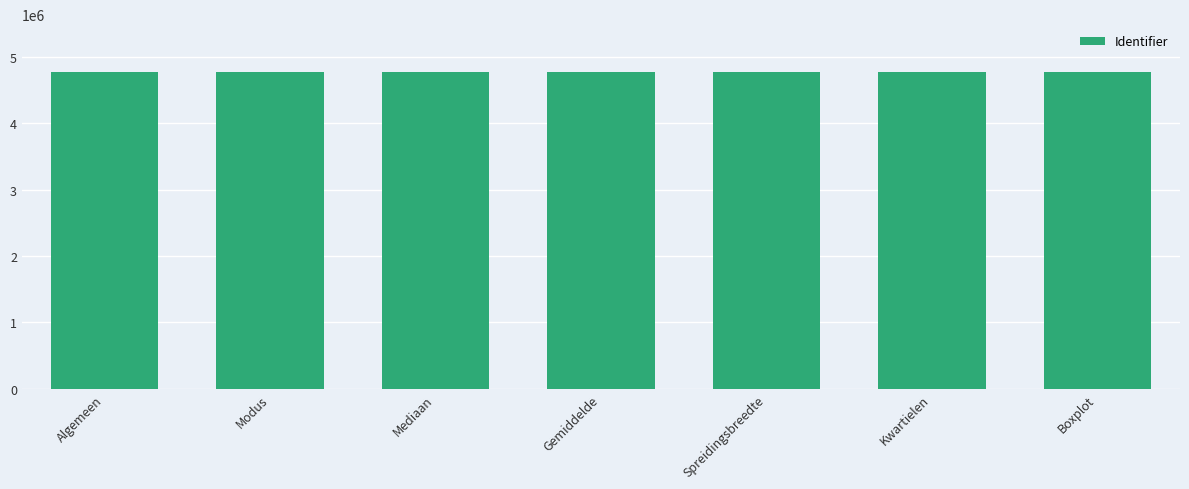

What is the greatest value displayed?

4777276